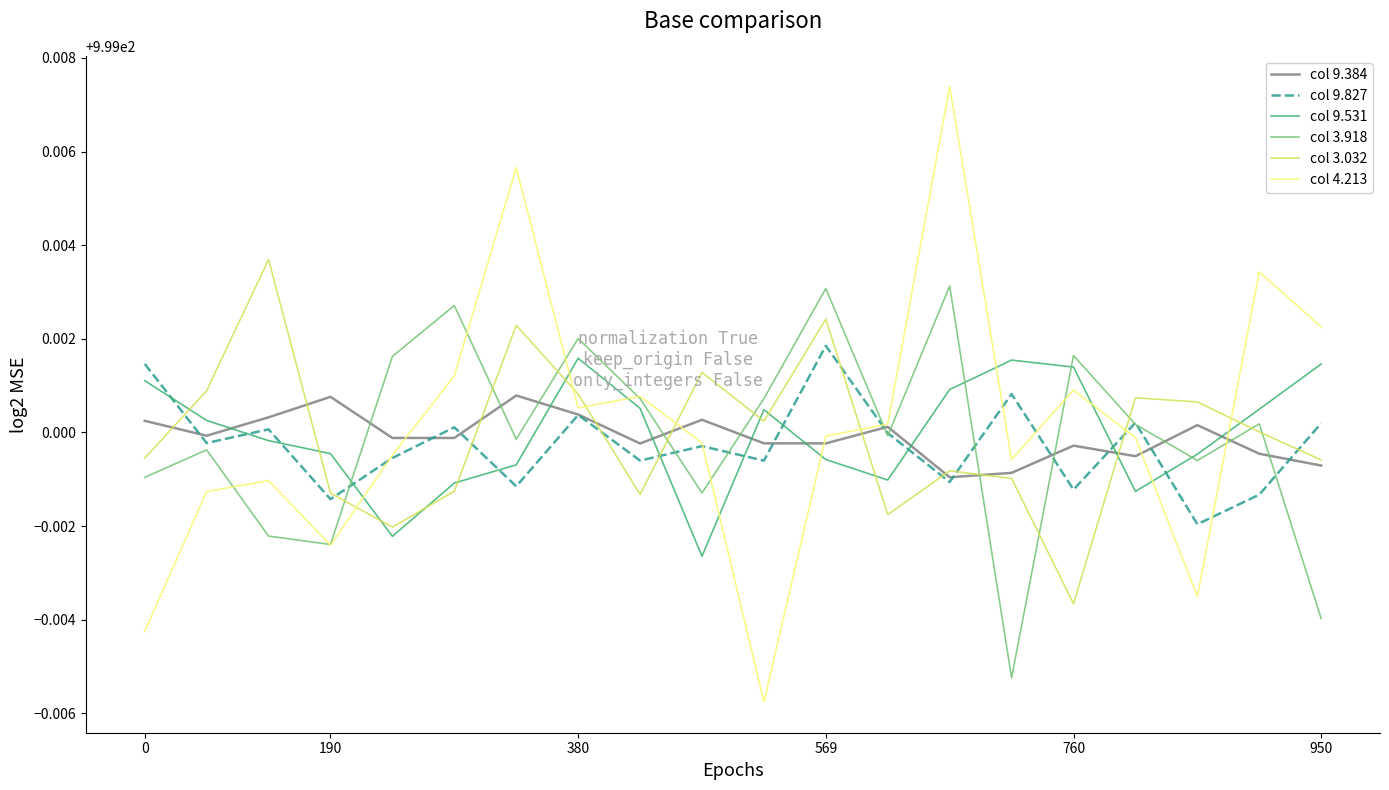

Which series has the largest total across all categories?

col 4.213